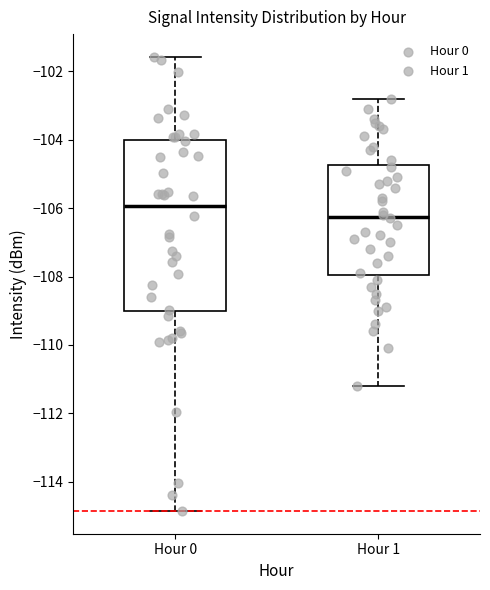

Reading left to right, transcribe this box plot: for each box, give where its median line is, the range the box spans, and where its two whiskers end, as read against the y-axis. The values are not printed on the chart, so give them approximately, as read against the axis.

Hour 0: median -106.0, box -109.0 to -104.0, whiskers -114.8 to -101.6
Hour 1: median -106.2, box -108.0 to -104.8, whiskers -111.2 to -102.8